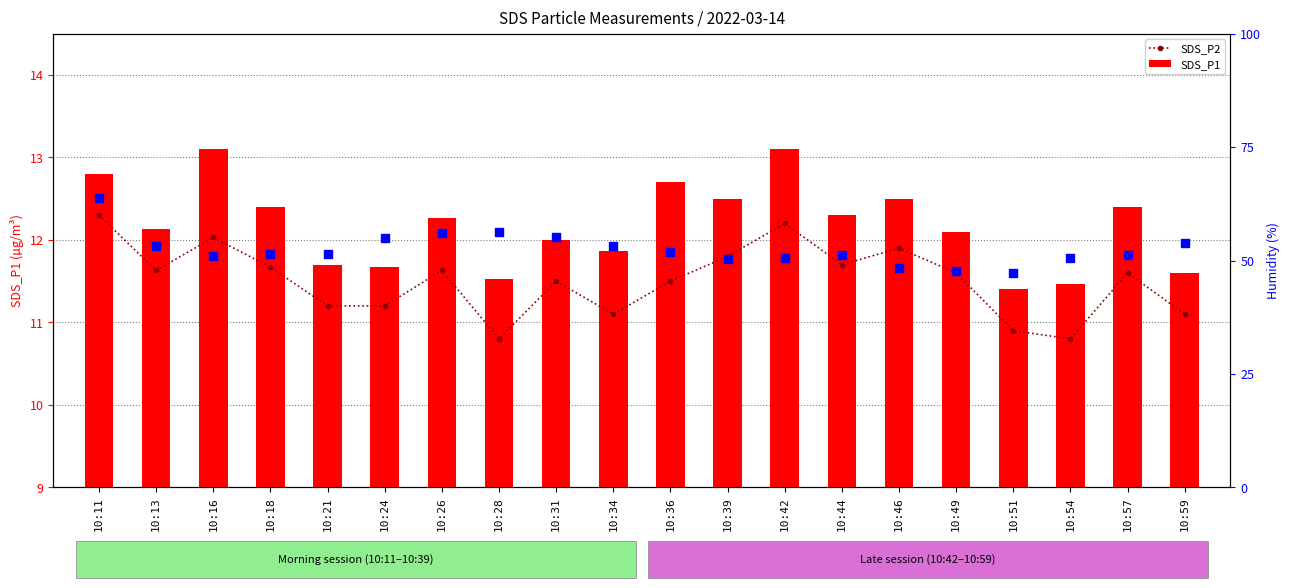

What is the total value across all series at 10:44?

75.2